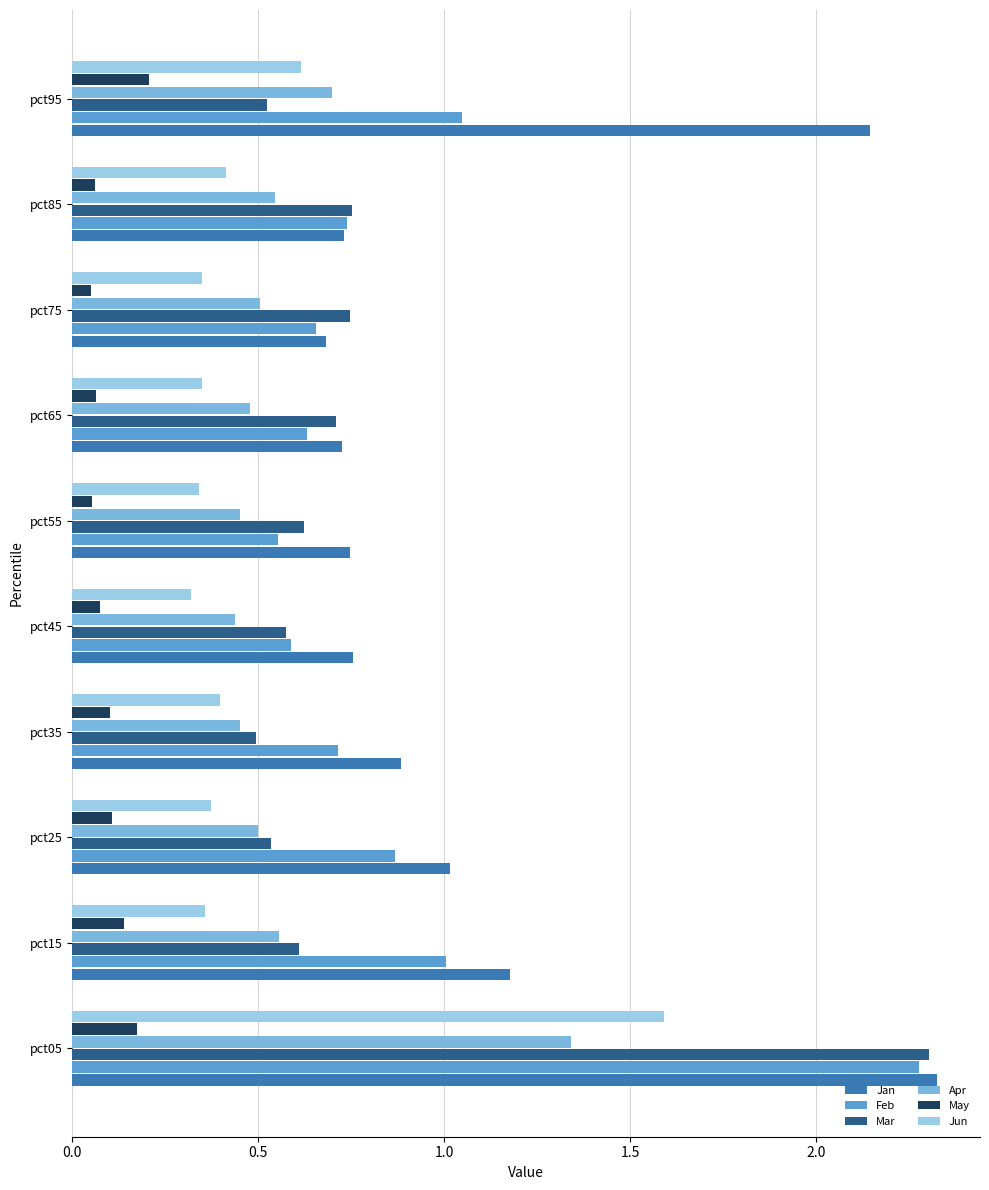

What is the highest value of the Jun series?

1.6